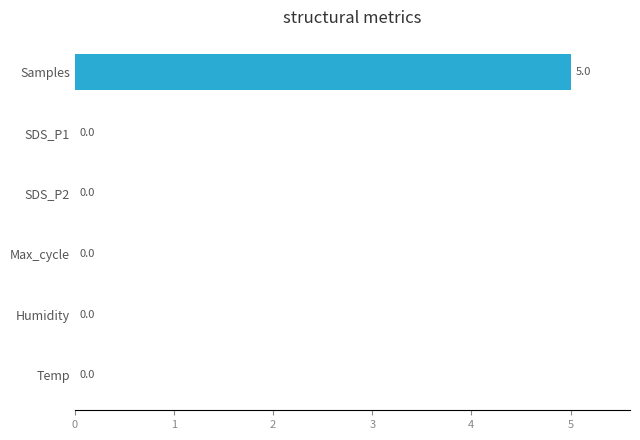

What is the change in value from SDS_P1 to Samples?

+5